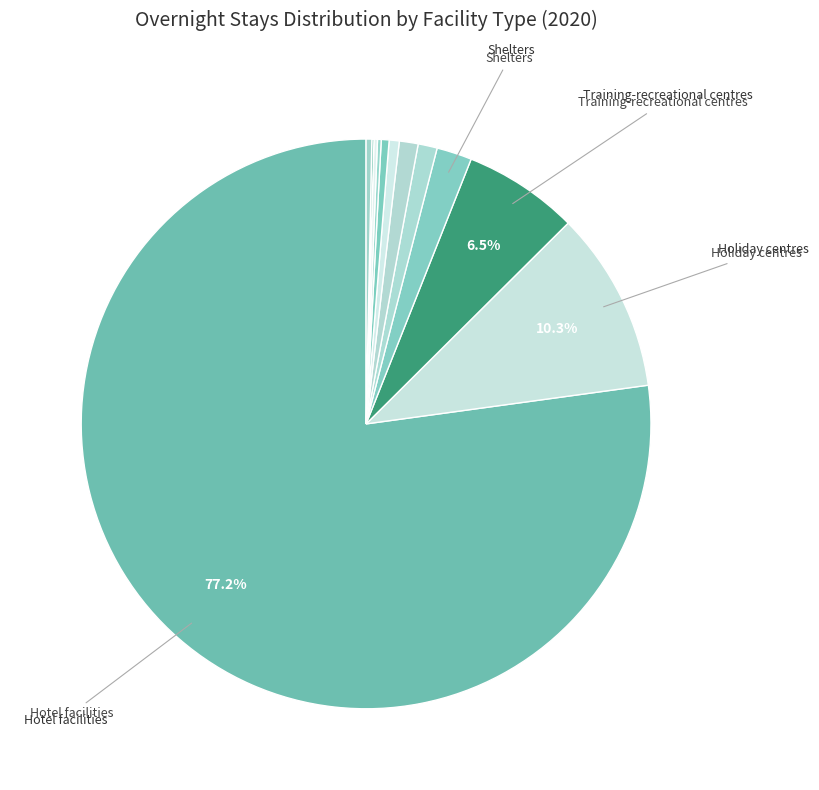

Count the number of slices in the pie.

12